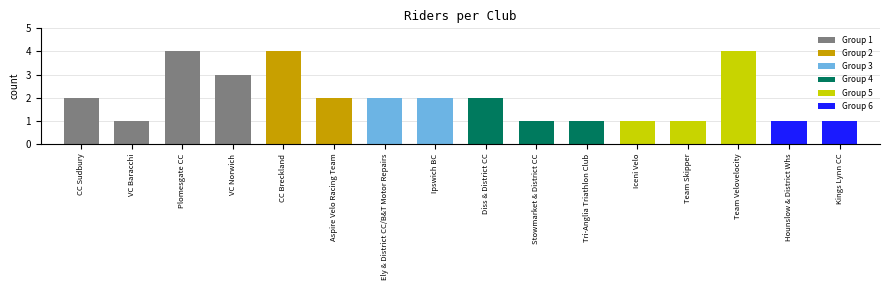

What is the label of the 6th bar from the left?

Aspire Velo Racing Team